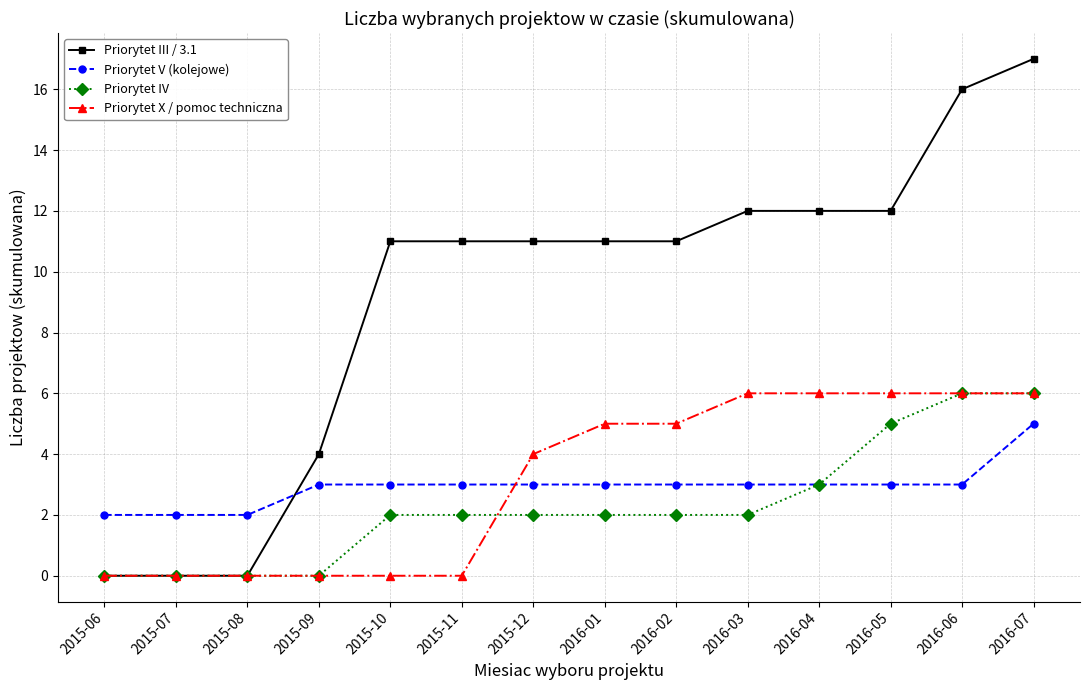

Which series has the largest total across all categories?

Priorytet III / 3.1